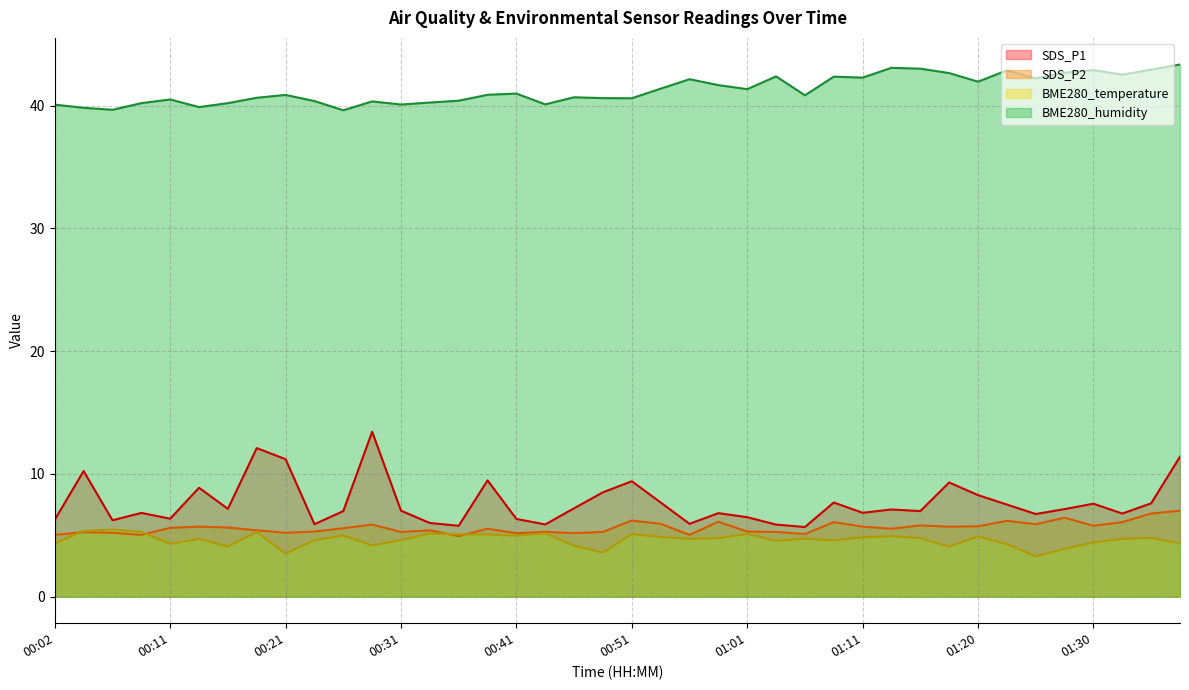

What is the average value of the SDS_P2 series?

5.6